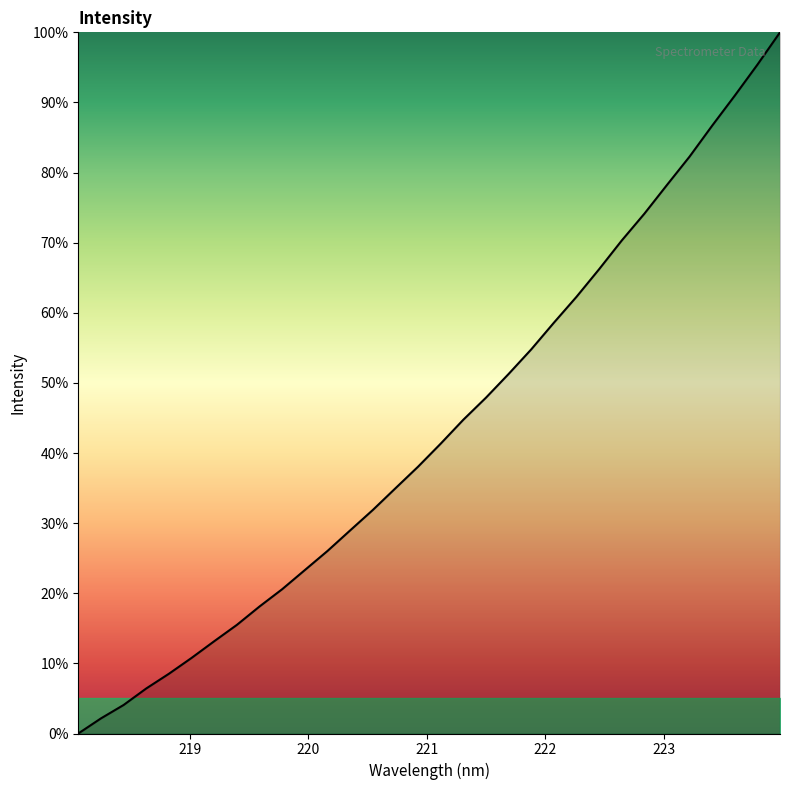

What is the greatest value displayed?

100.0